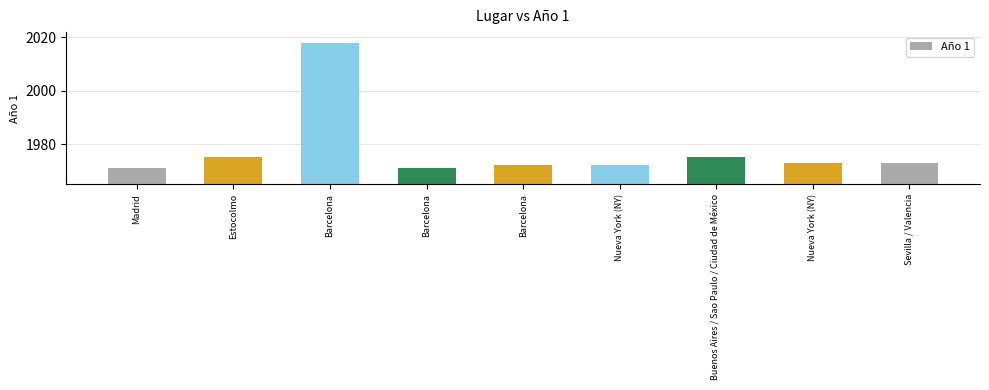

At which label is the value closest to 1994?

Estocolmo